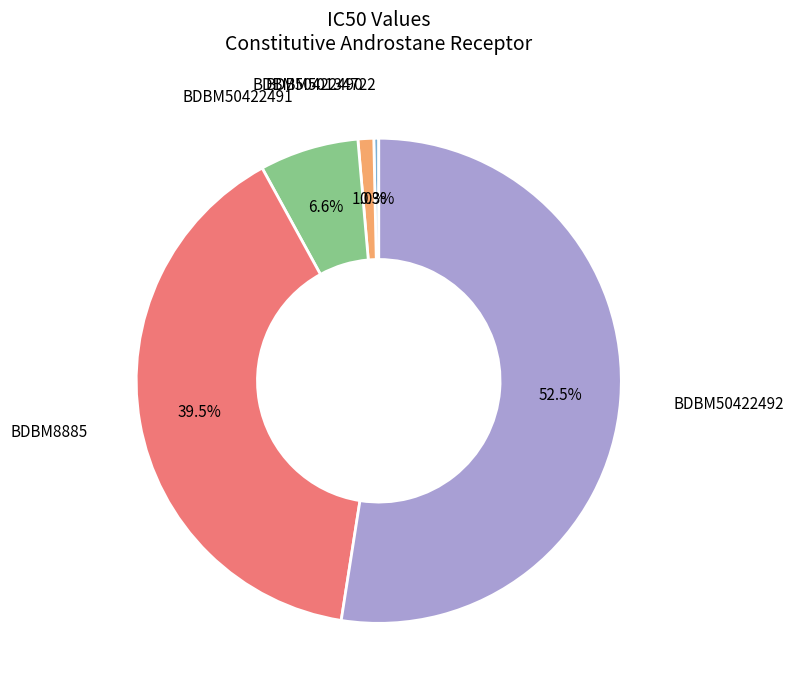

Is there a majority slice in this chart?

Yes